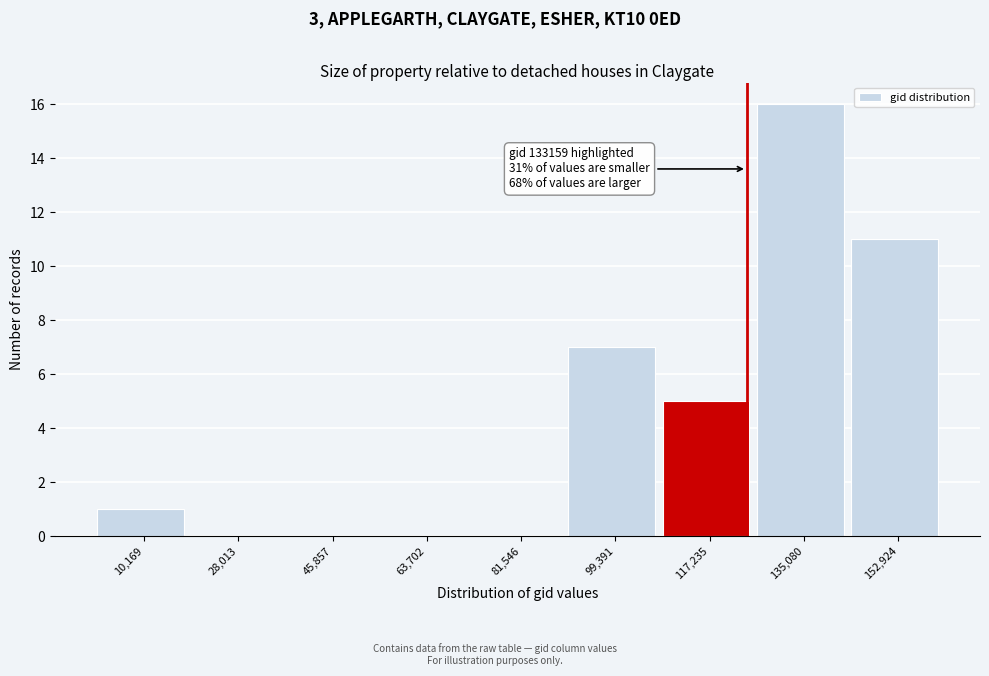

Reading left to right, extract all data points from this chart.

10,169=1	28,013=0	45,857=0	63,702=0	81,546=0	99,391=7	117,235=5	135,080=16	152,924=11